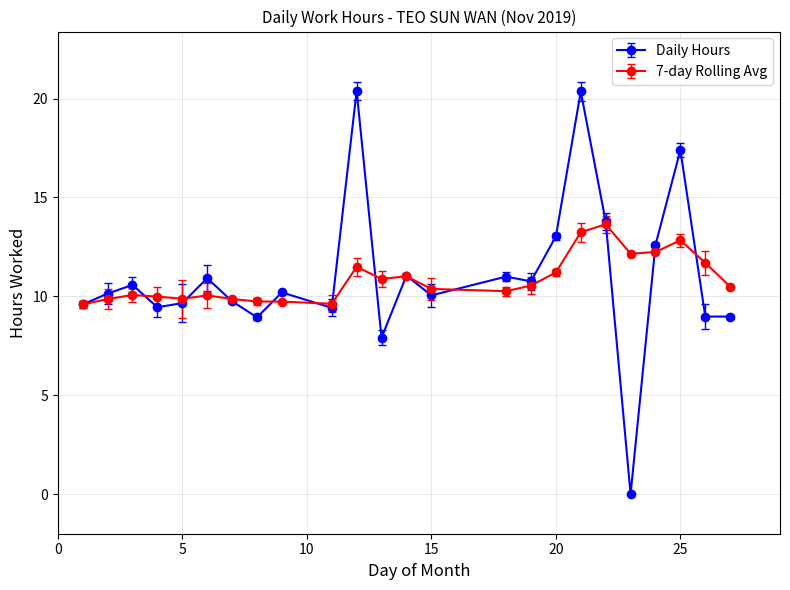

Which series has the largest range (max minus min)?

Daily Hours